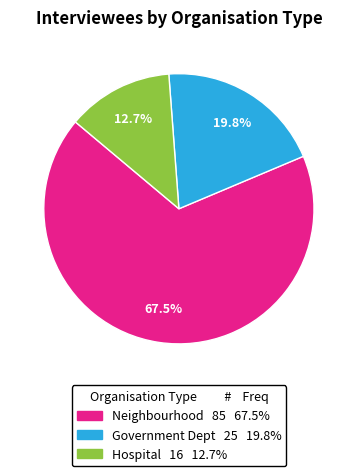

To the nearest percent, what is the difference between the largest and smallest slice percentages?

55%